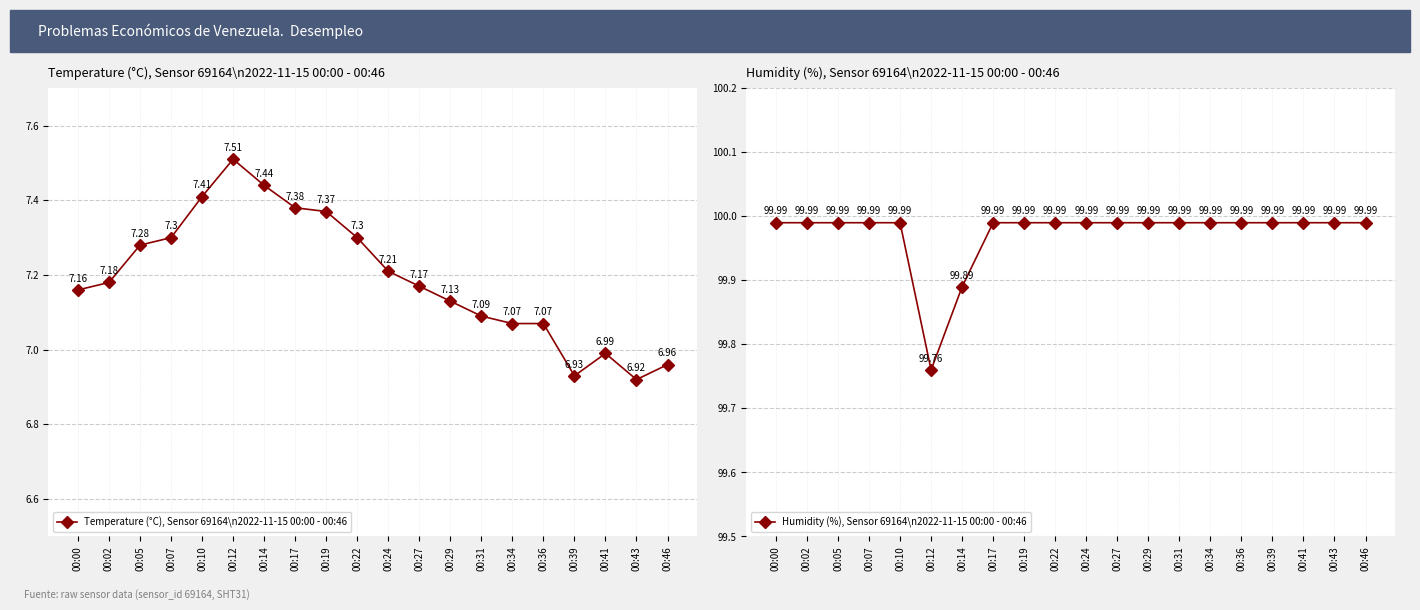

What is the sum of the Temperature (°C), Sensor 69164\n2022-11-15 00:00 - 00:46 values at 00:36 and 00:34?

14.1